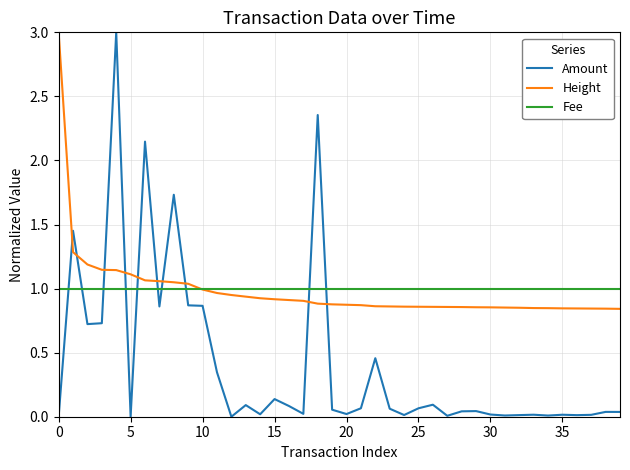

True or false: Height and Amount cross at least once.

True